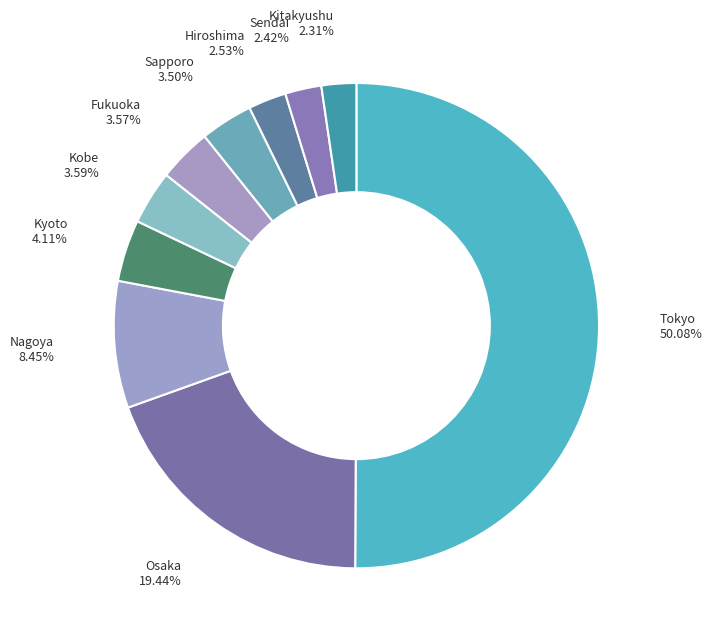

Count the number of slices in the pie.

10